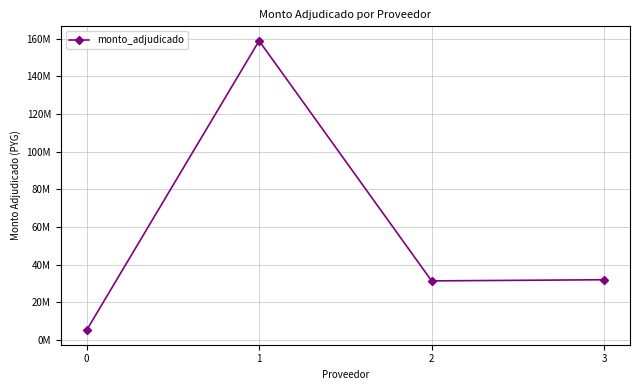

Rank the categories by value from lowest to highest.

0, 2, 3, 1